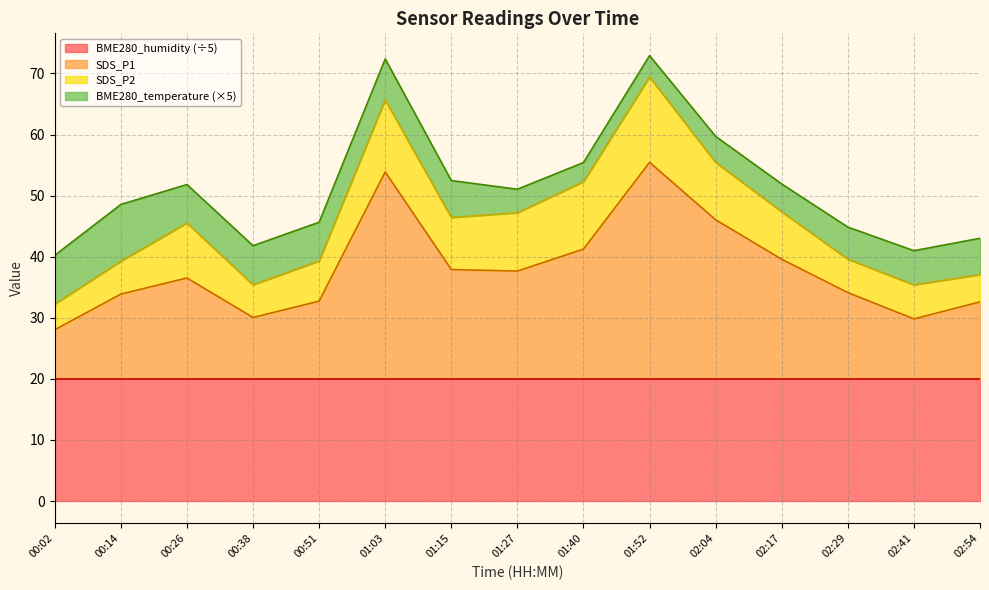

Between 00:51 and 01:40, which series saw the biggest shift?

SDS_P1